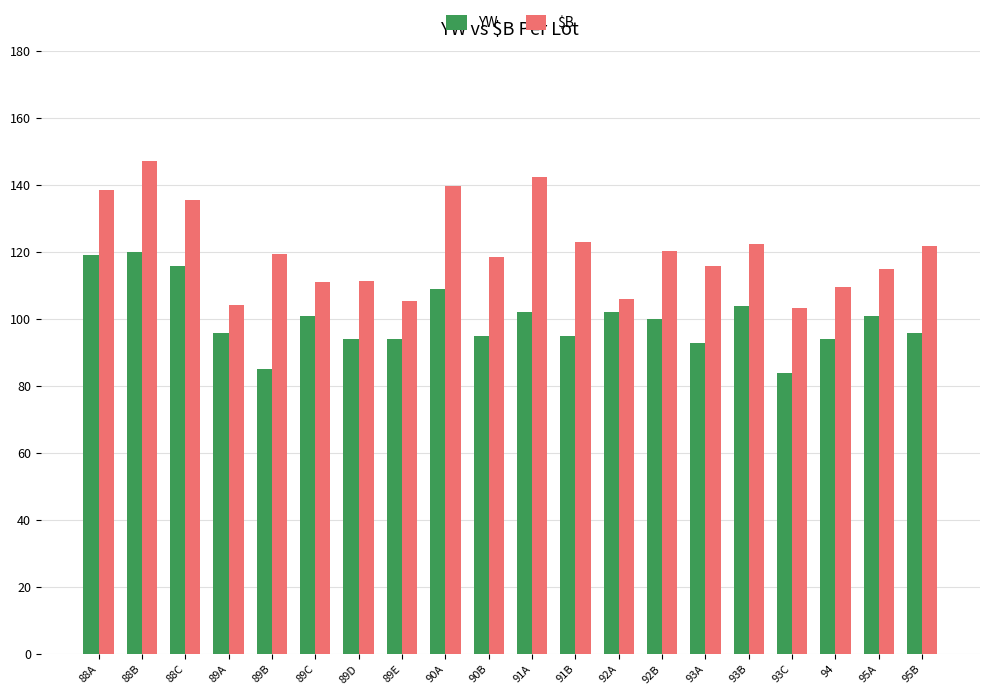

How many bars are there in each group?

2